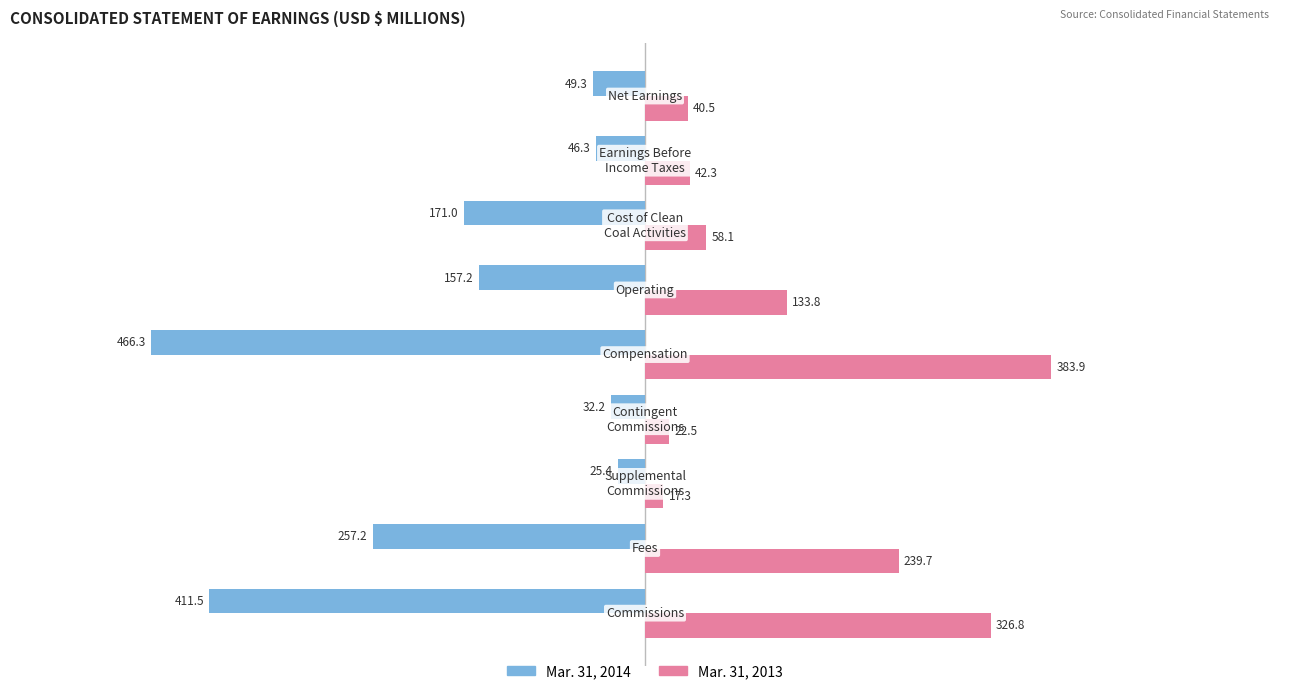

At how many categories does at least one series exceed 220?

3